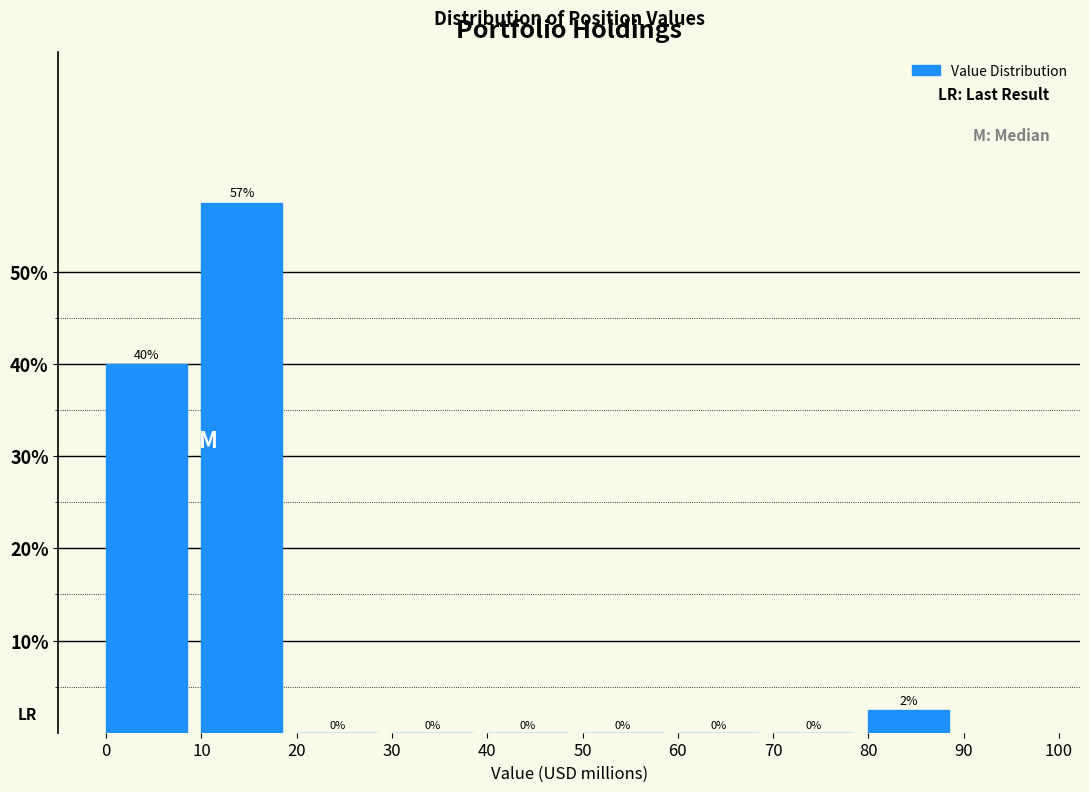

Which range on the x-axis has the tallest bar?

10 to 20